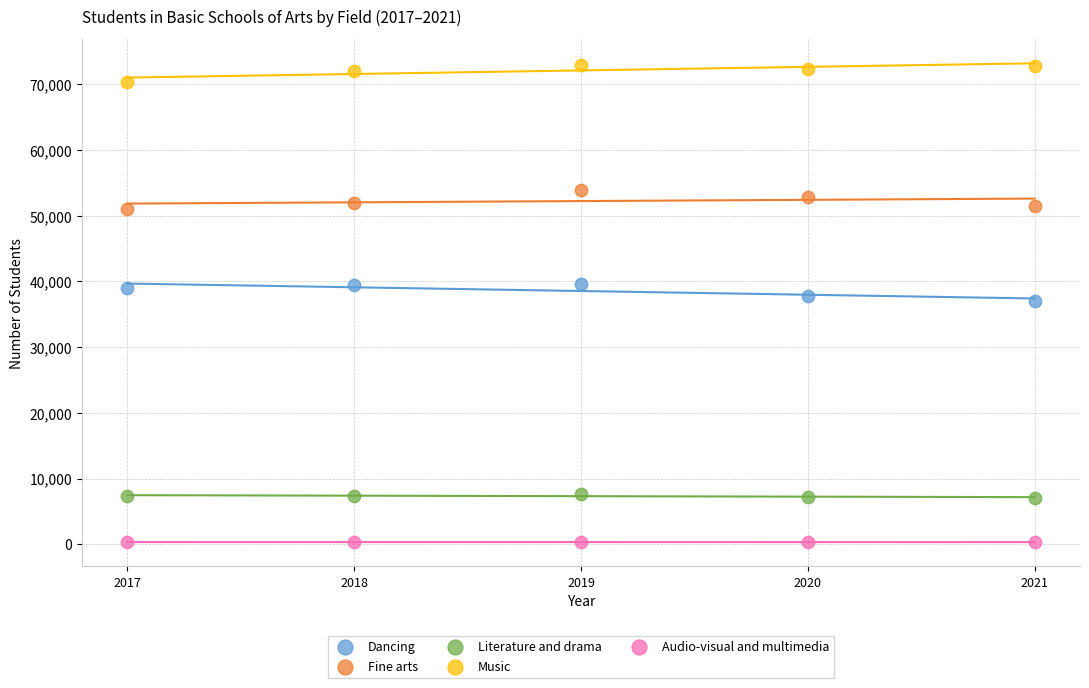

Which series contains the highest Y value?

Music